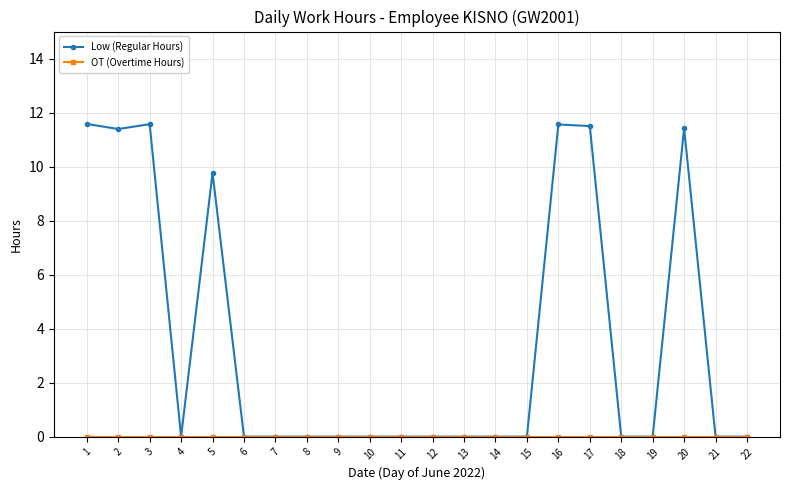

The Low (Regular Hours) series shows 11.6 at 1. True or false?

True